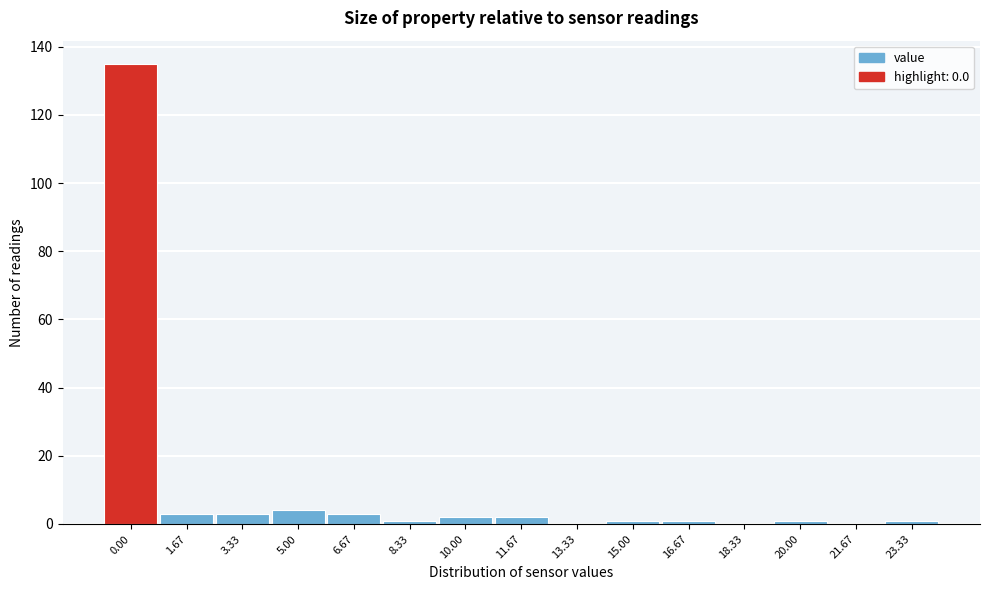

Reading left to right, list all the values displayed in this chart.

0.00=135	1.67=3	3.33=3	5.00=4	6.67=3	8.33=1	10.00=2	11.67=2	13.33=0	15.00=1	16.67=1	18.33=0	20.00=1	21.67=0	23.33=1